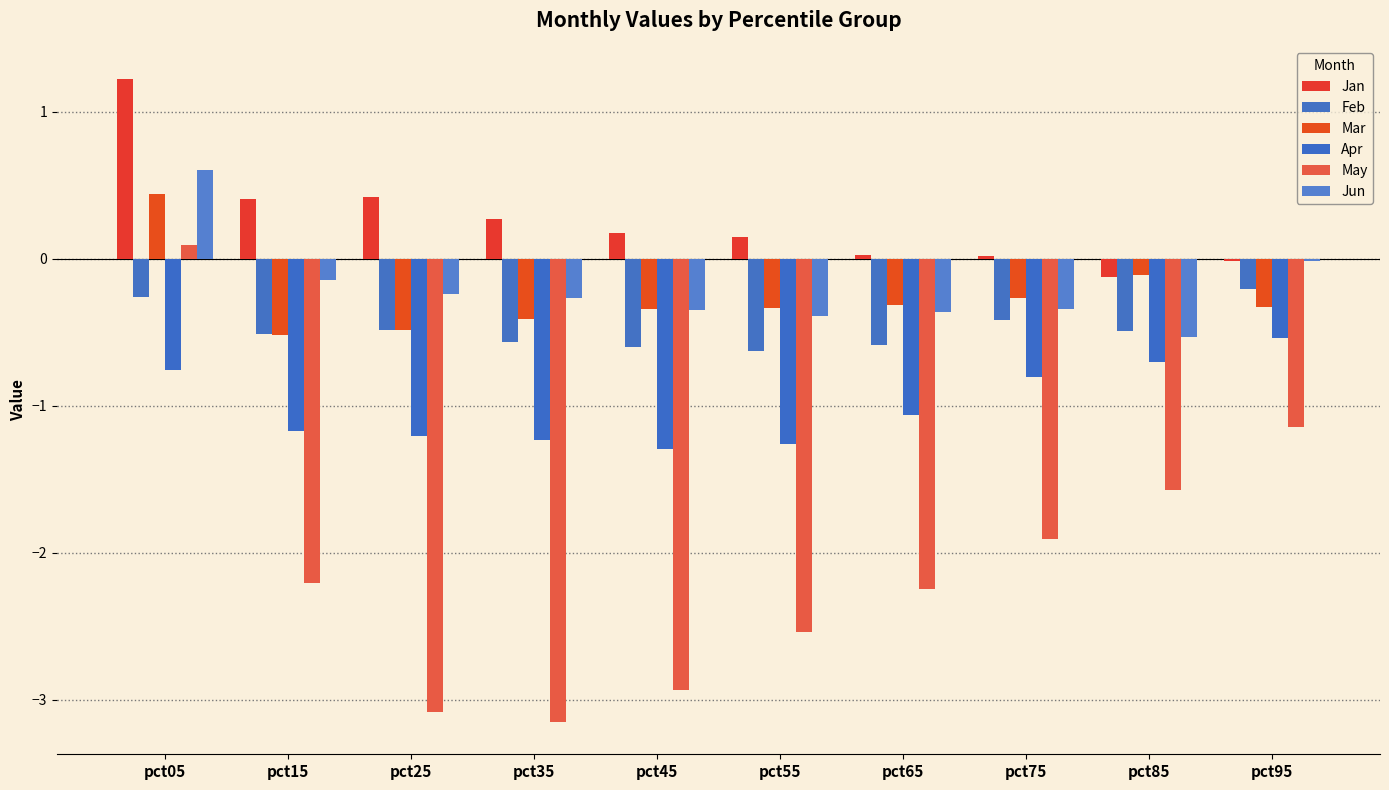

What is the average value of the Jun series?

-0.2